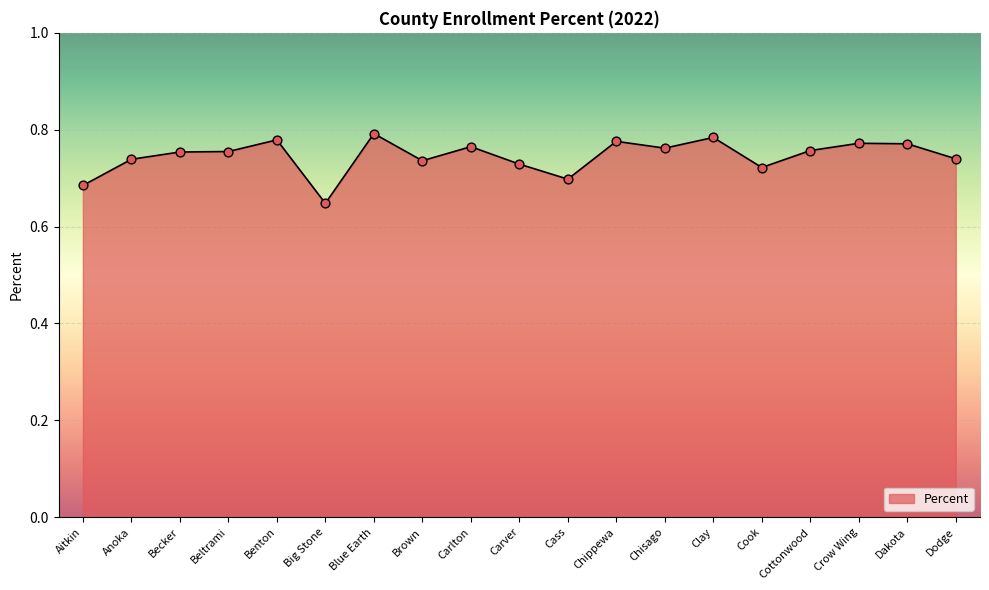

Which has a higher value, Cook or Cottonwood?

Cottonwood